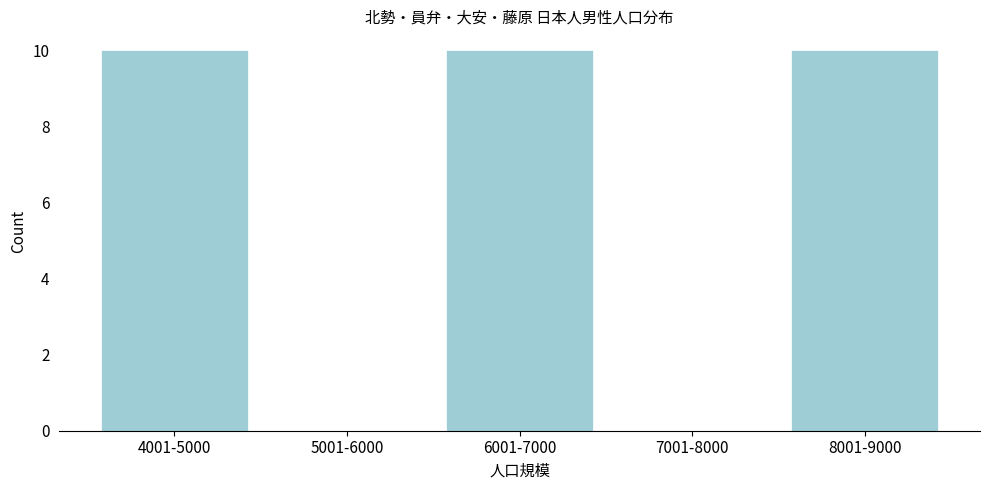

Reading left to right, what are all the values shown in this chart?

4001-5000=10	5001-6000=0	6001-7000=10	7001-8000=0	8001-9000=10